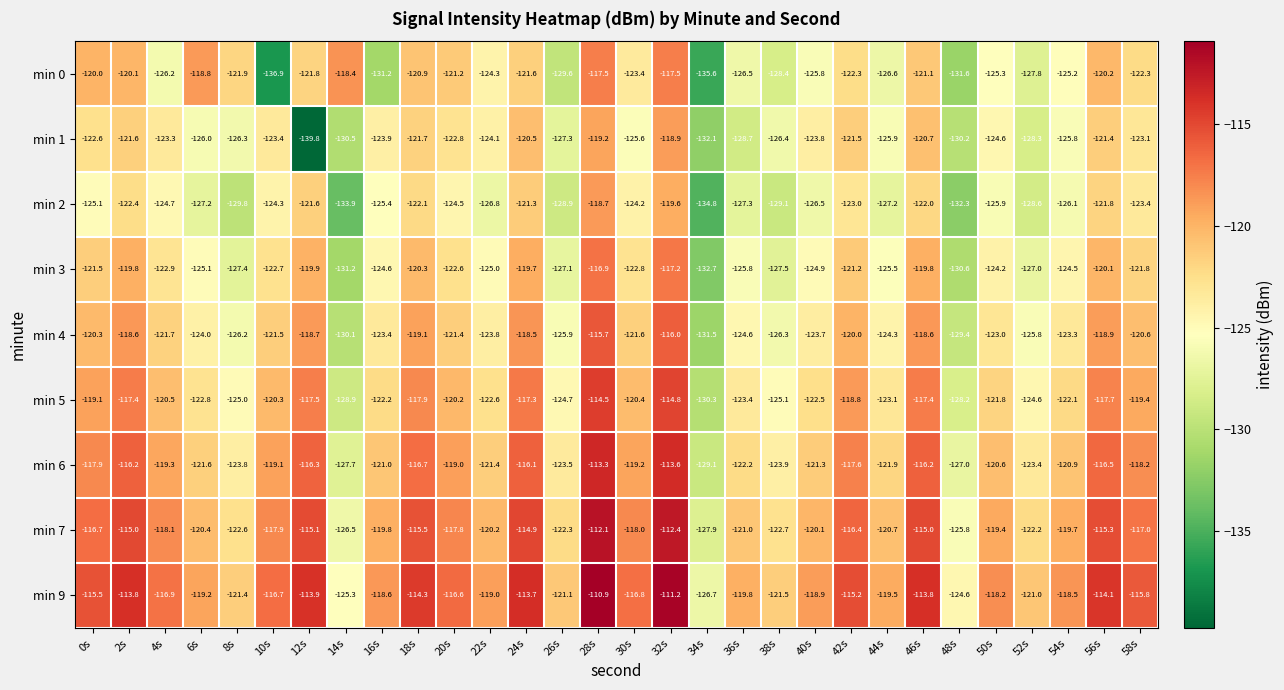

What is the difference between the second highest and second lowest values in the min 5 series?

14.1